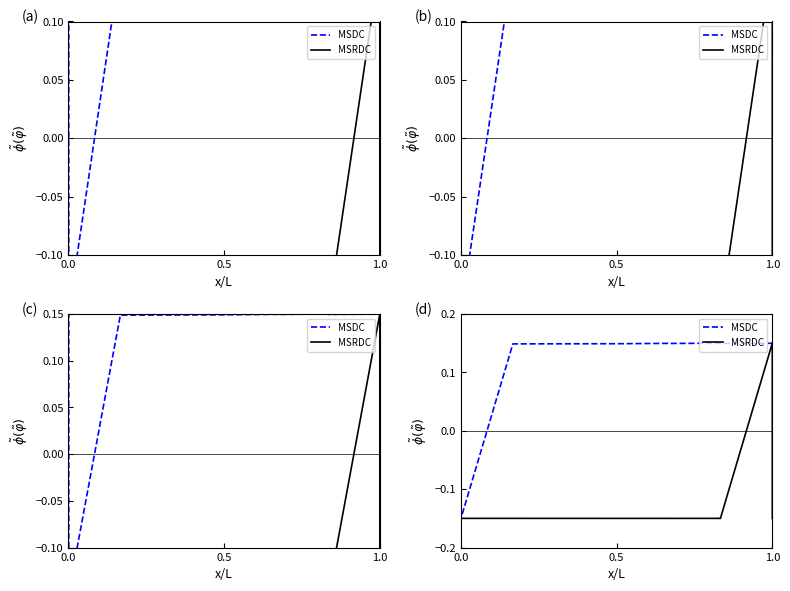

How many values in MSDC are above zero?

9